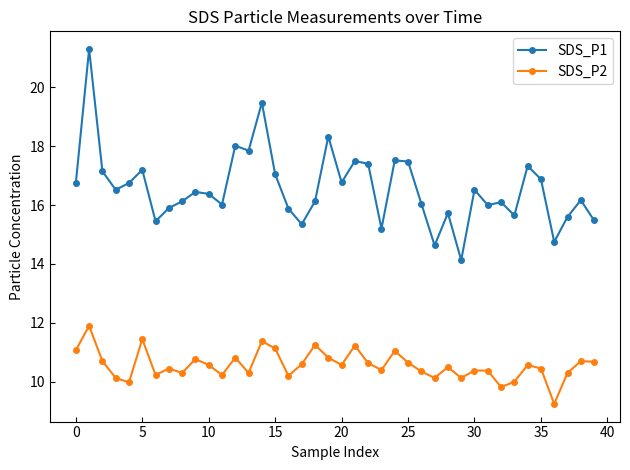

Rank the series by their maximum value, from highest to lowest.

SDS_P1, SDS_P2